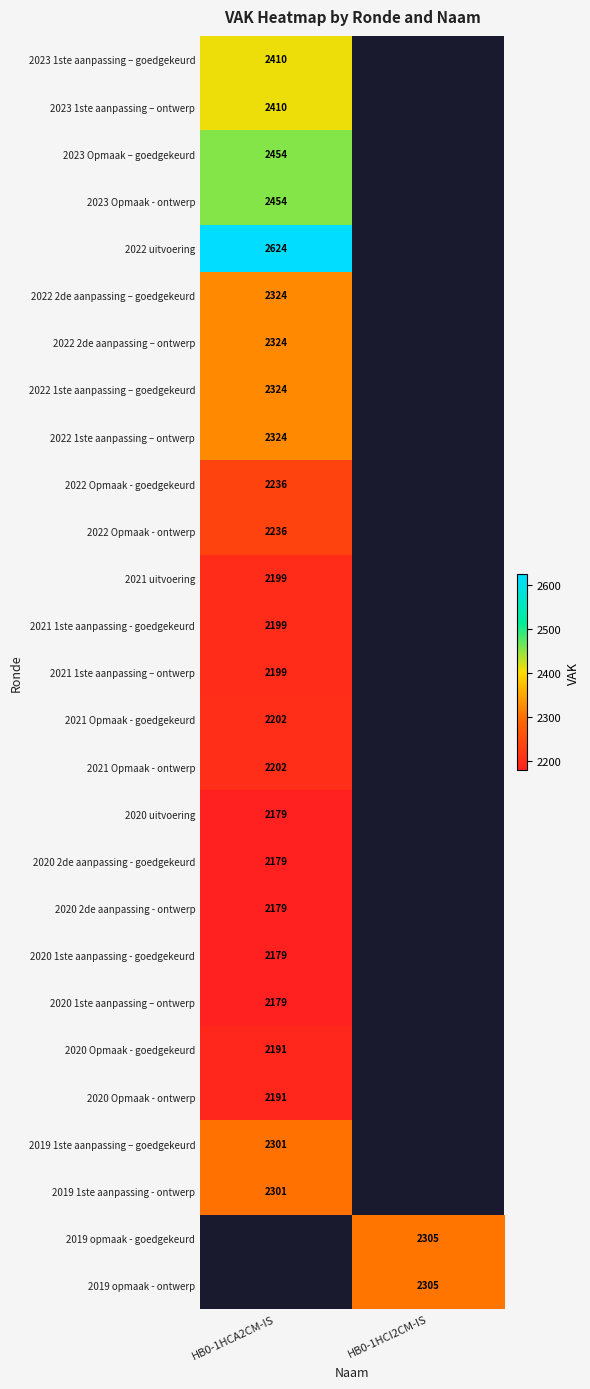

True or false: 2021 1ste aanpassing – ontwerp has a value of 589 at HB0-1HCA2CM-IS.

False